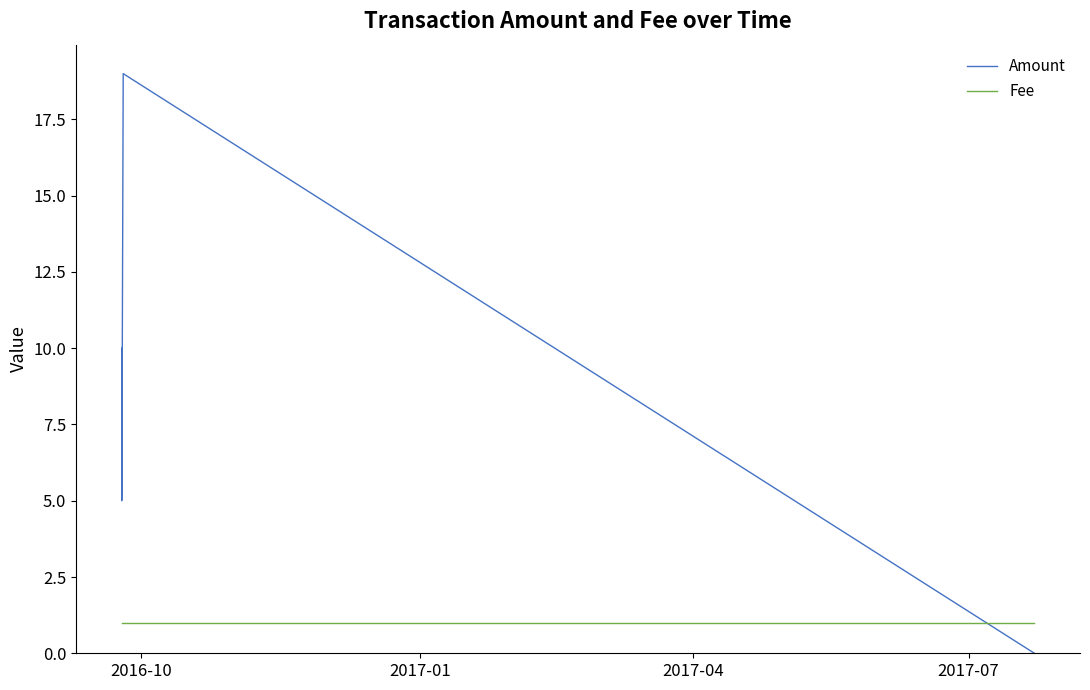

What are all the series names shown in the legend?

Amount, Fee